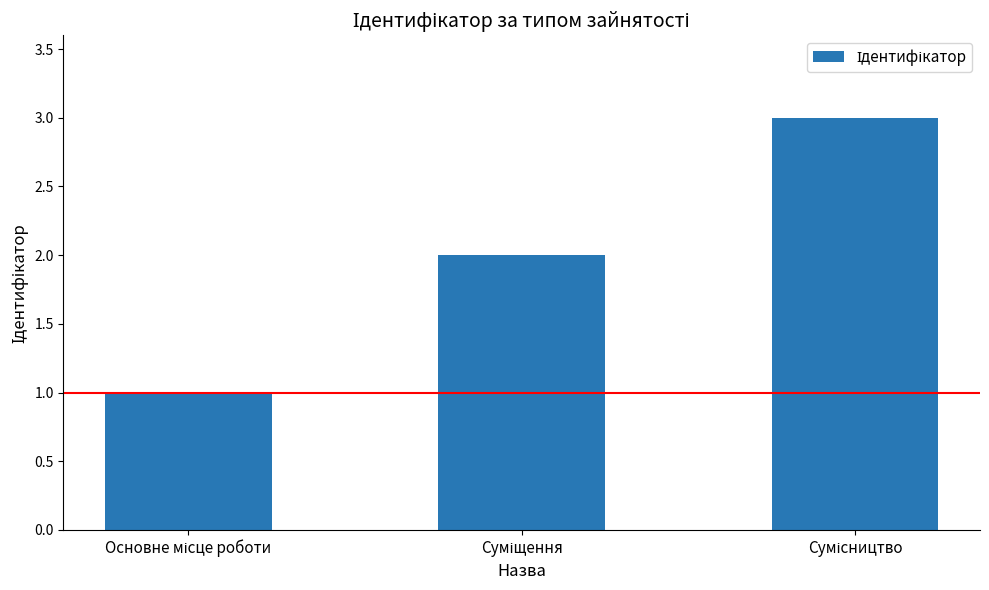

What is the greatest value displayed?

3